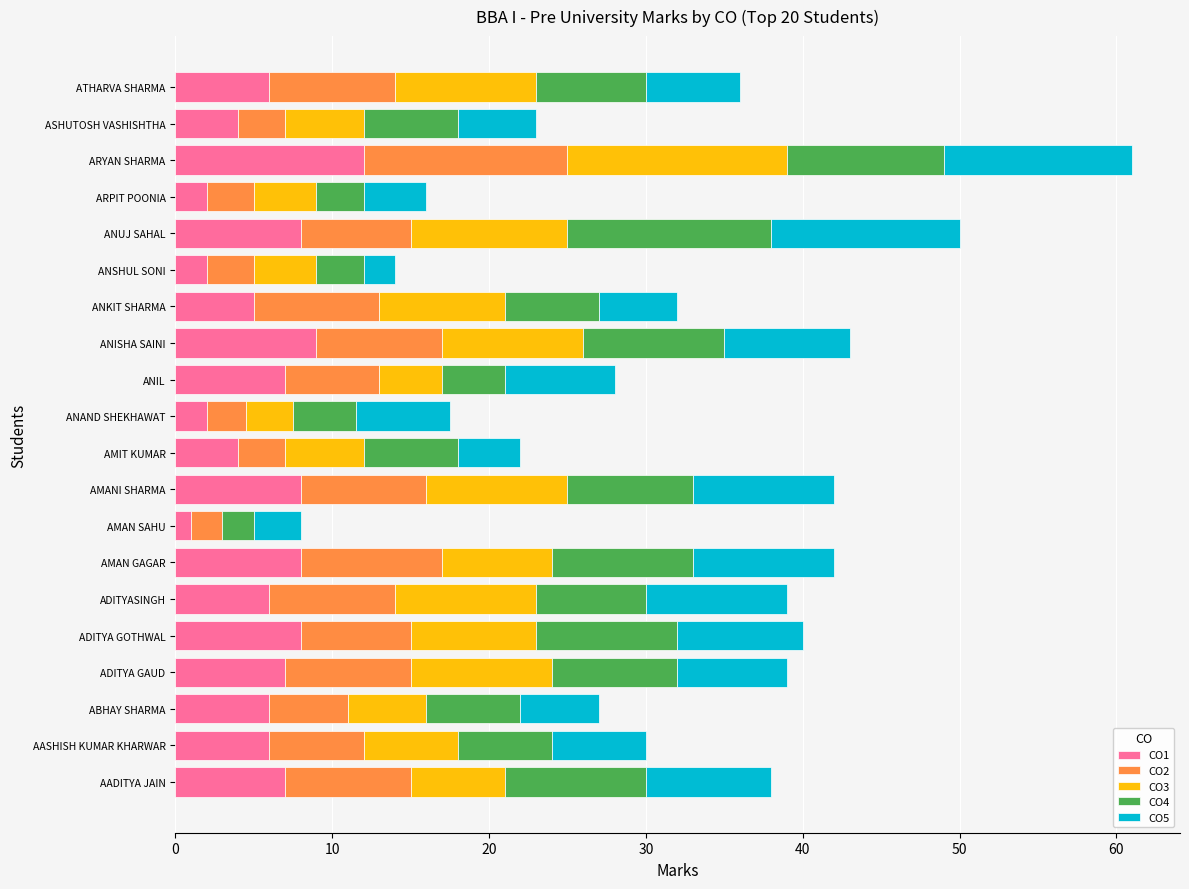

Is it true that CO1 equals 10.7 at ANUJ SAHAL?

False